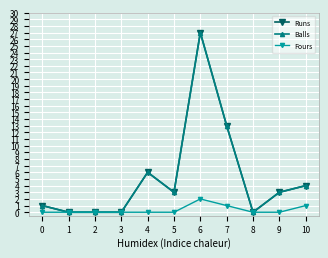

Does the chart have visible grid lines?

Yes